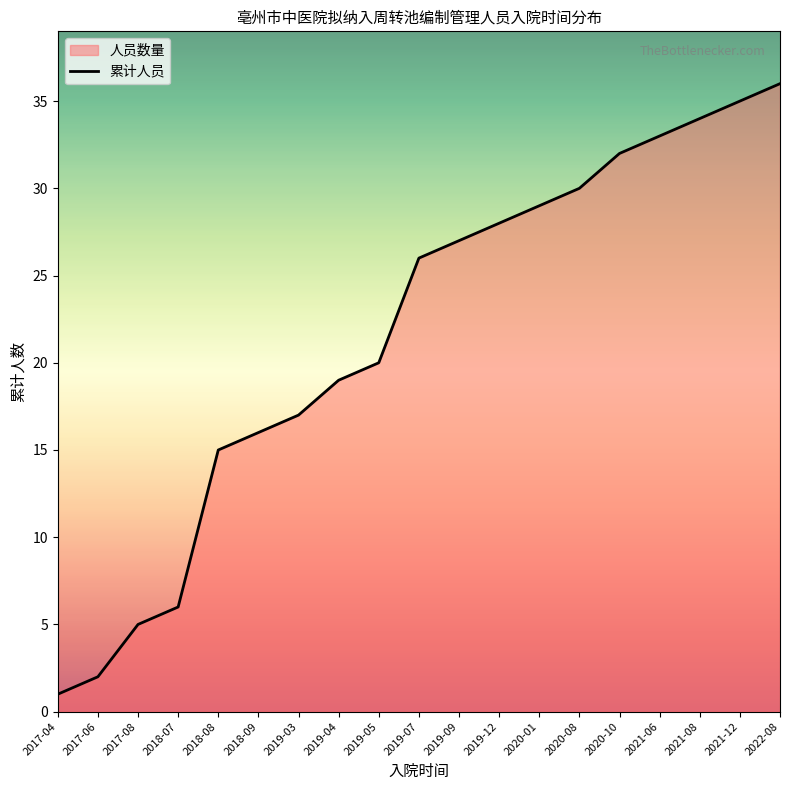

What is the difference between the values at 2018-07 and 2019-09?

21